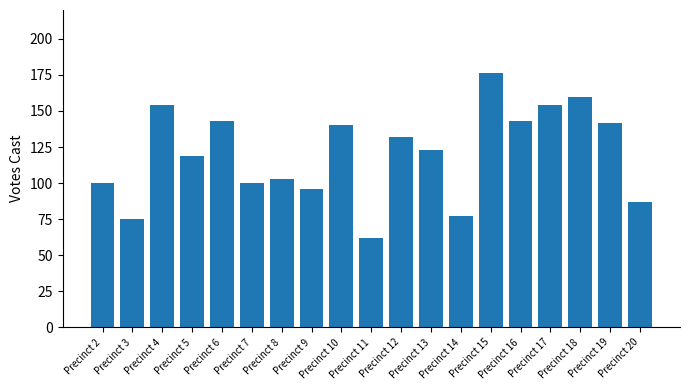

What is the value of the 2nd bar from the left?

75